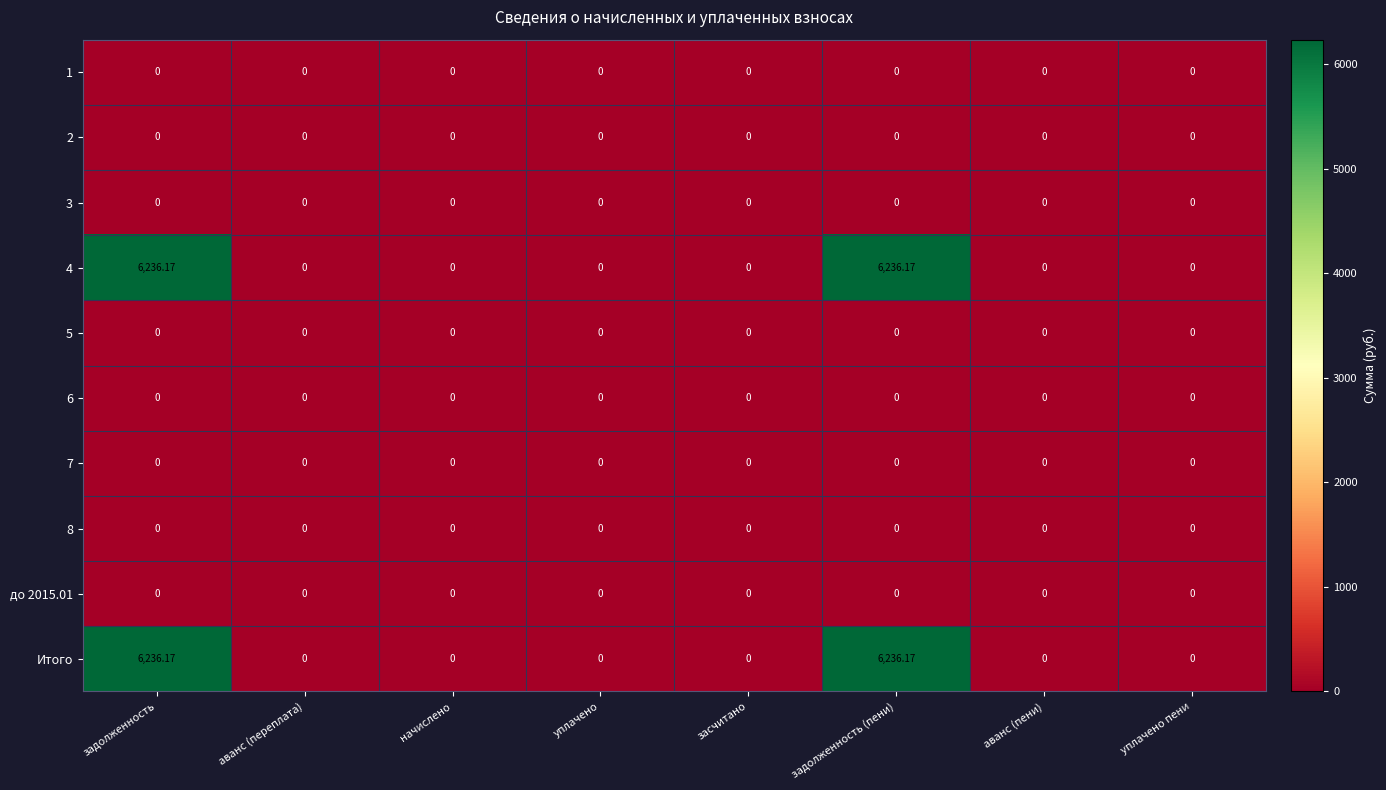

Count the number of data series in this chart.

10